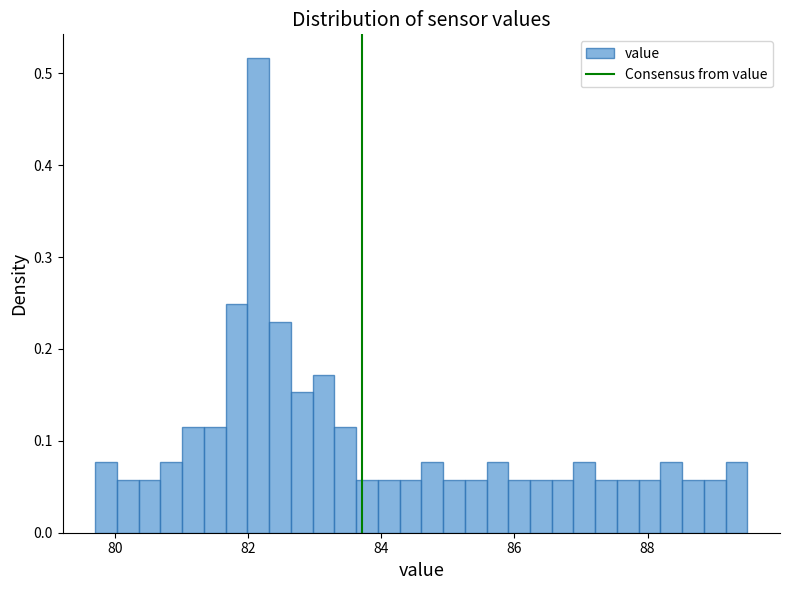

Around what value on the x-axis is the tallest bar? Give the approximate position of its centre, as read against the axis.

82.2